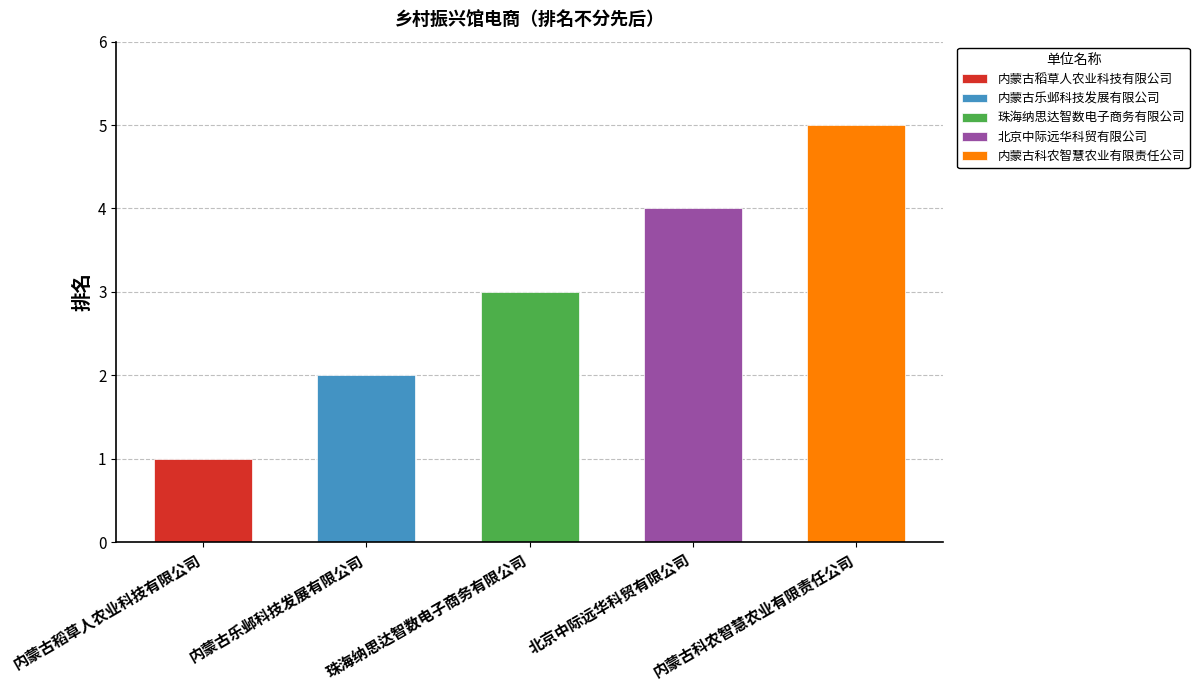

What is the ratio of the value at 珠海纳思达智数电子商务有限公司 to the value at 内蒙古稻草人农业科技有限公司?

3.0